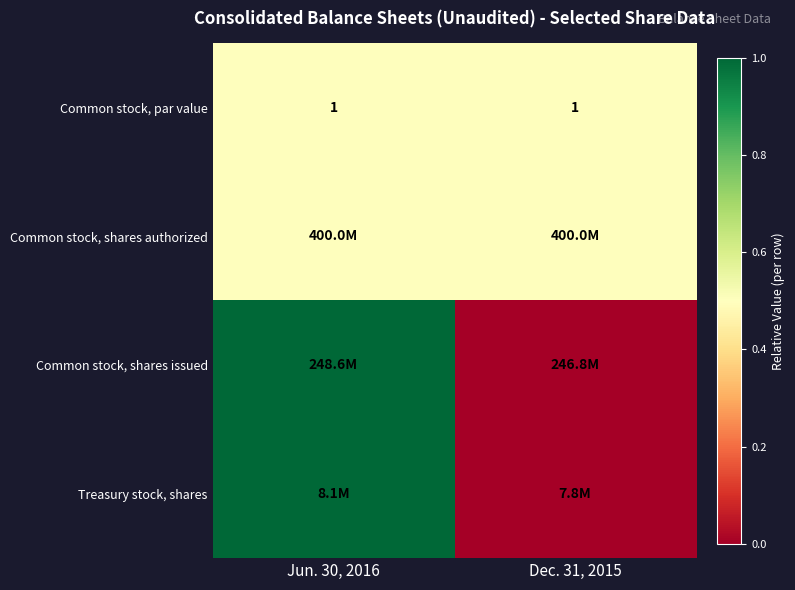

What is the sum of the Common stock, par value values at Dec. 31, 2015 and Jun. 30, 2016?

2.0